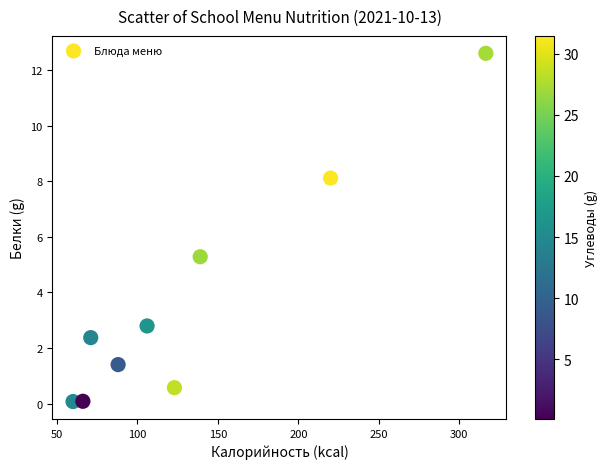

What Y value in the scatter plot is closest to 6?

5.3